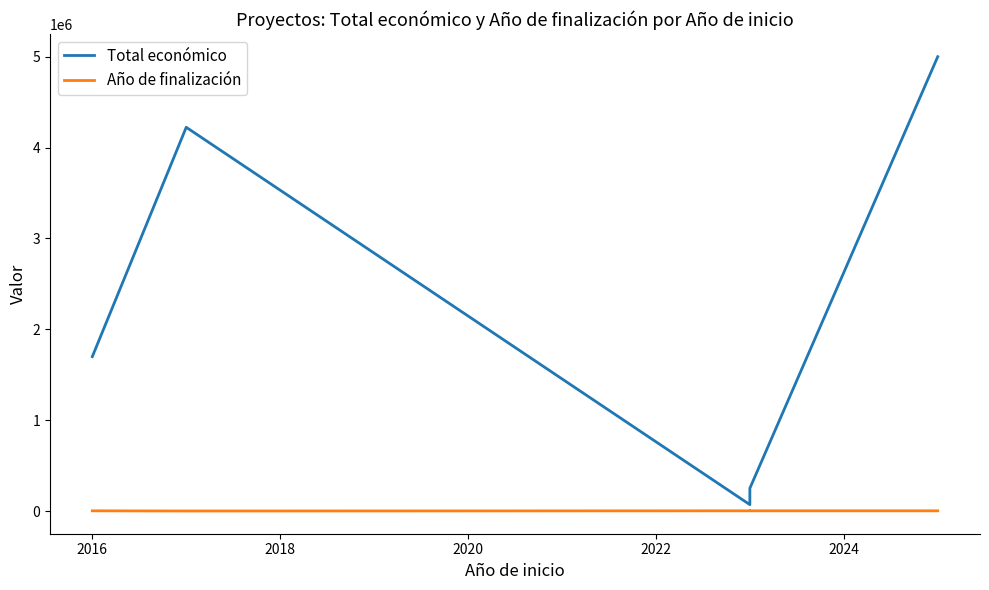

What is the value of the Total económico point at the 4th from the left?

119999